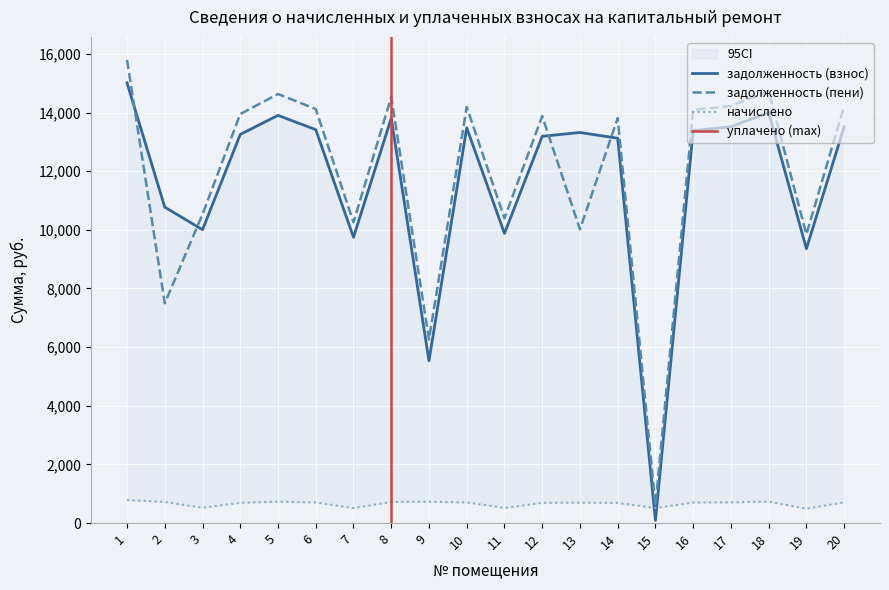

What is the maximum value for zadolzhennost?

15007.6